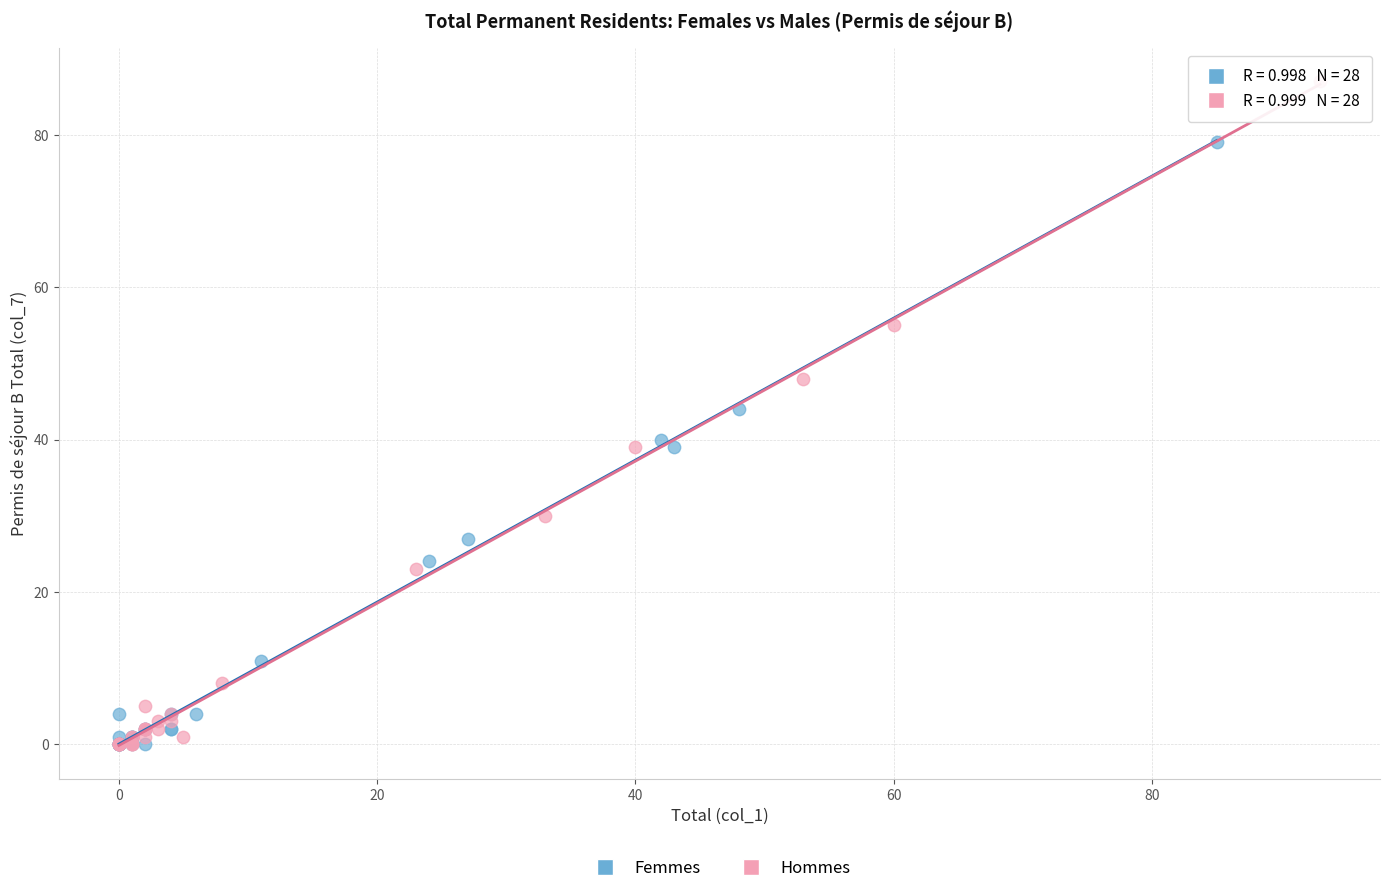

Which series has the widest spread of Y values?

Hommes